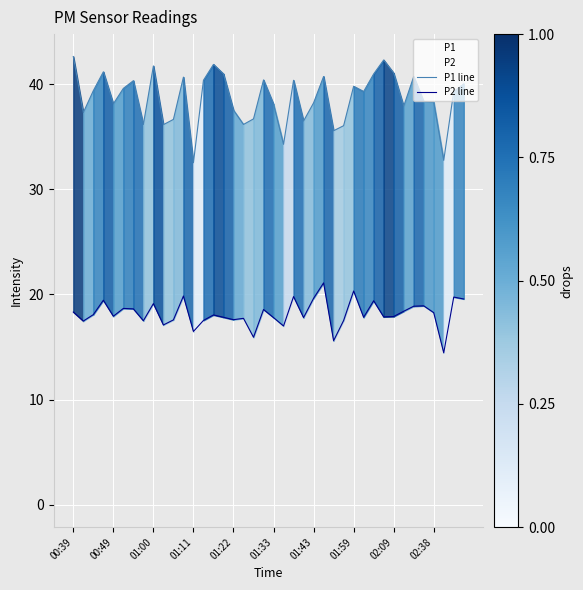

True or false: P2 line and P1 line cross at least once.

False